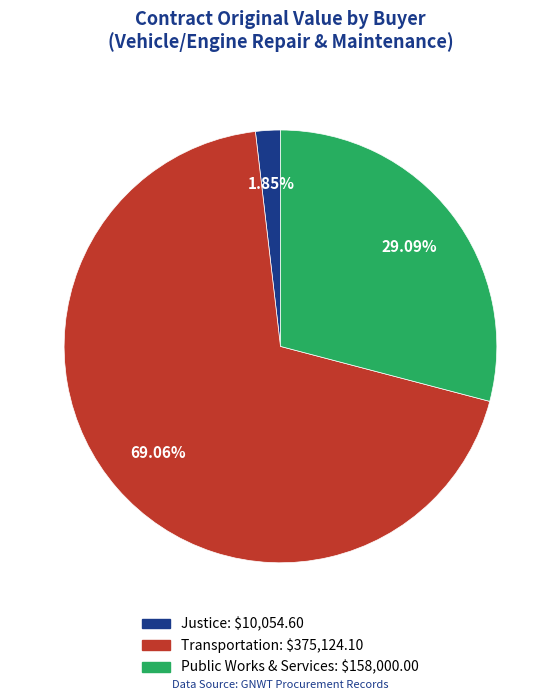

Is there a majority slice in this chart?

Yes